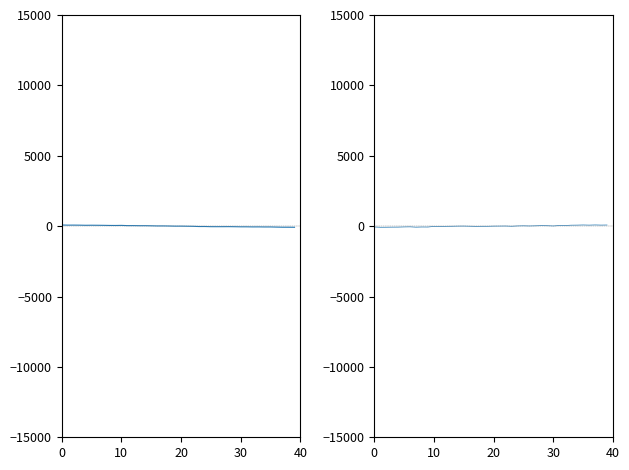

True or false: pressure+temperature+humidity has a value of 45.8 at 32.

True